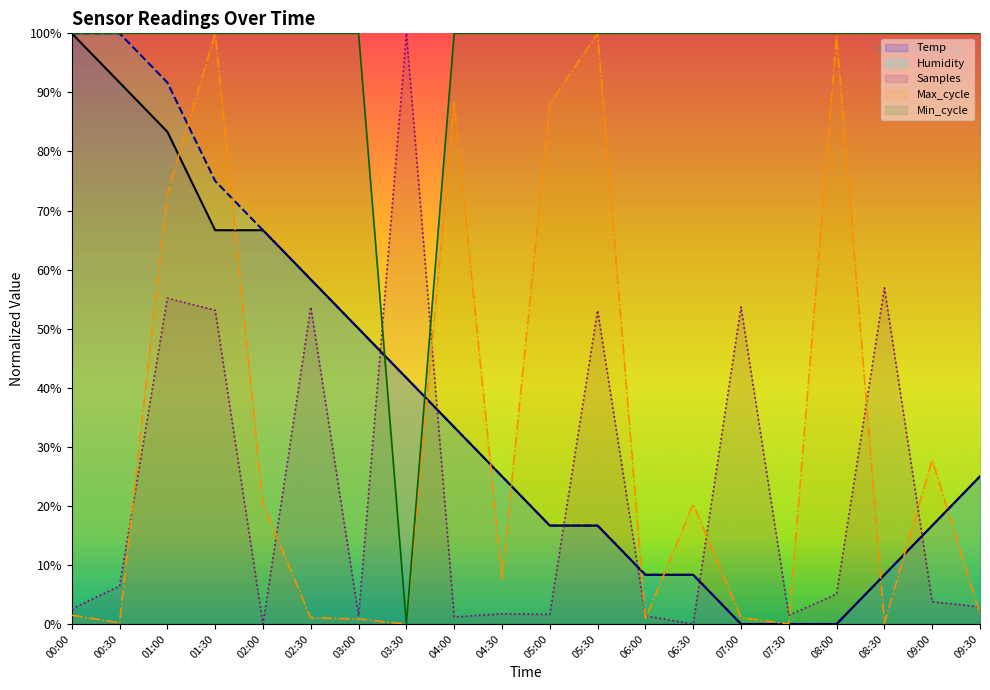

Rank the categories by Temp value from lowest to highest.

07:00, 07:30, 08:00, 06:00, 06:30, 08:30, 05:00, 05:30, 09:00, 04:30, 09:30, 04:00, 03:30, 03:00, 02:30, 01:30, 02:00, 01:00, 00:30, 00:00